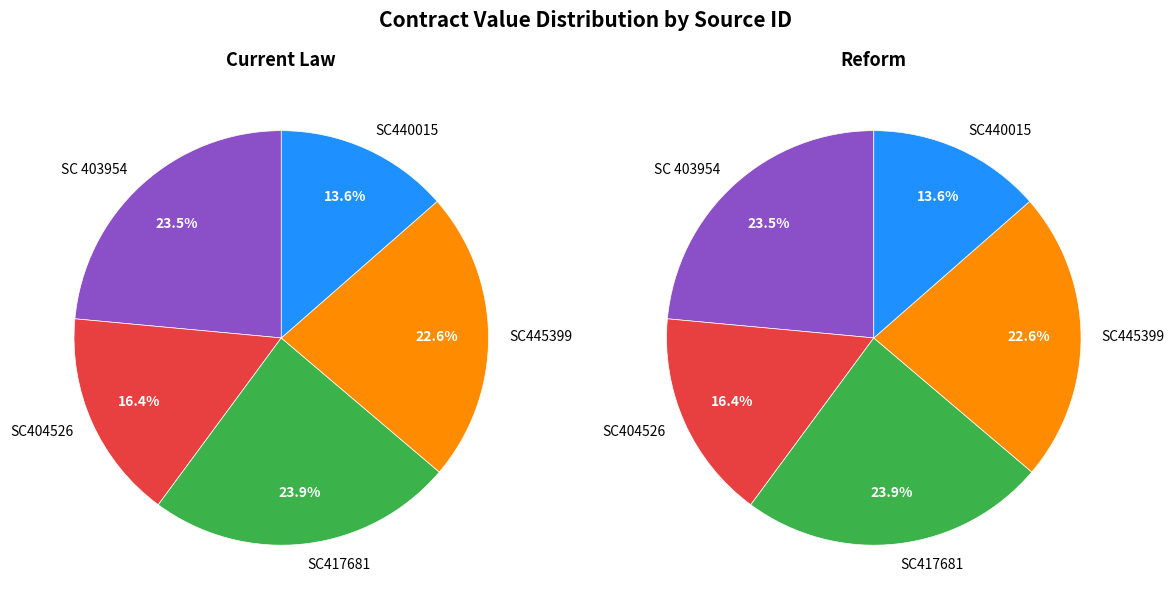

To the nearest percent, what percentage of the pie is SC404526?

16%